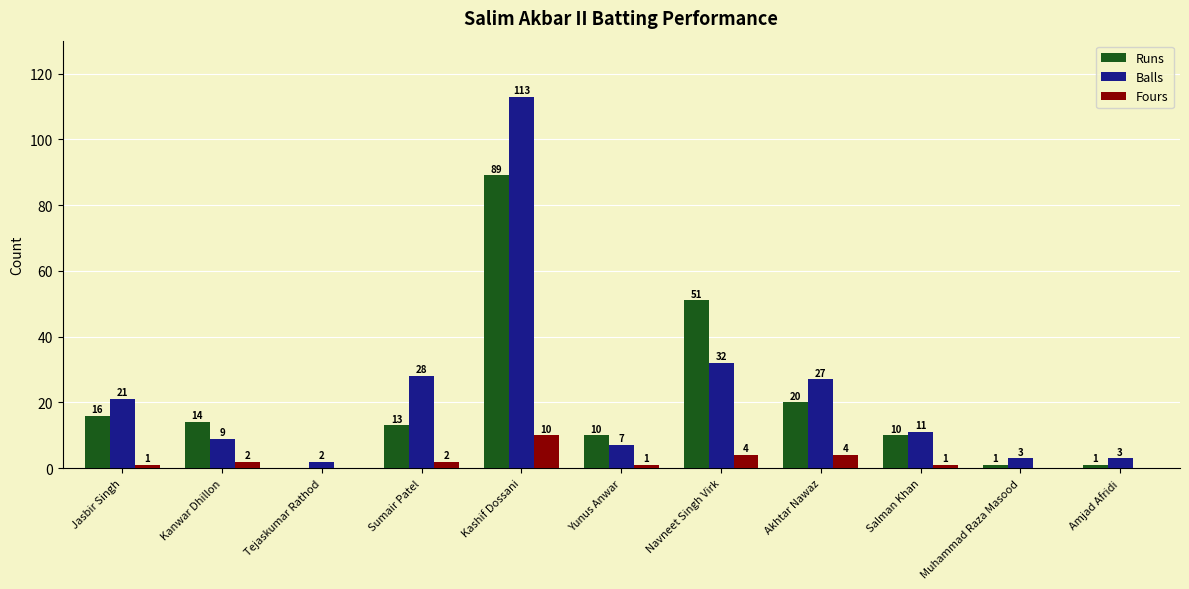

What is the sum of the Balls values at Muhammad Raza Masood and Kanwar Dhillon?

12